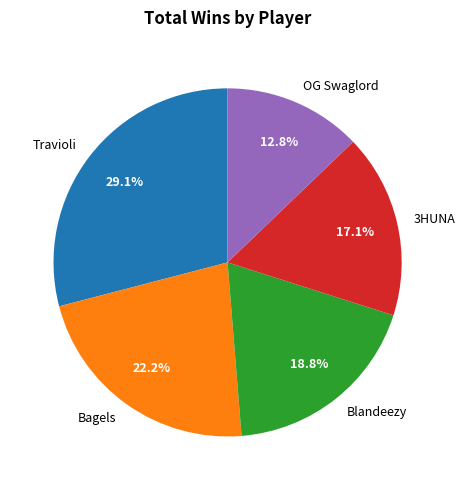

Which category has the smallest portion of the pie?

OG Swaglord